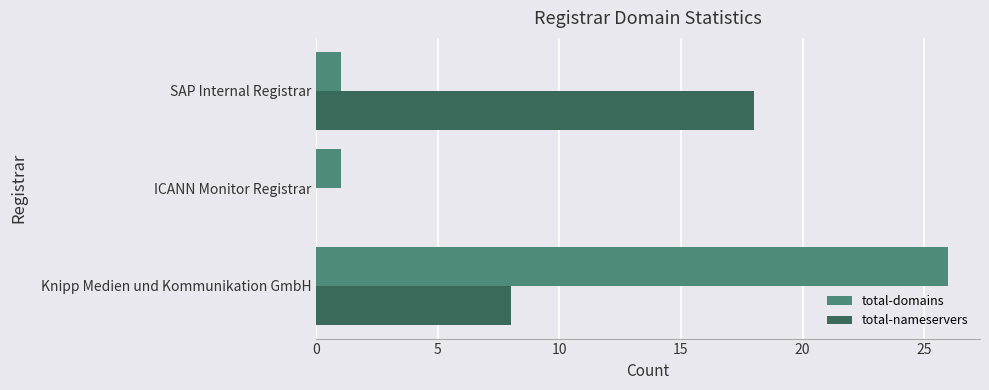

True or false: total-domains has a value of 0 at ICANN Monitor Registrar.

False